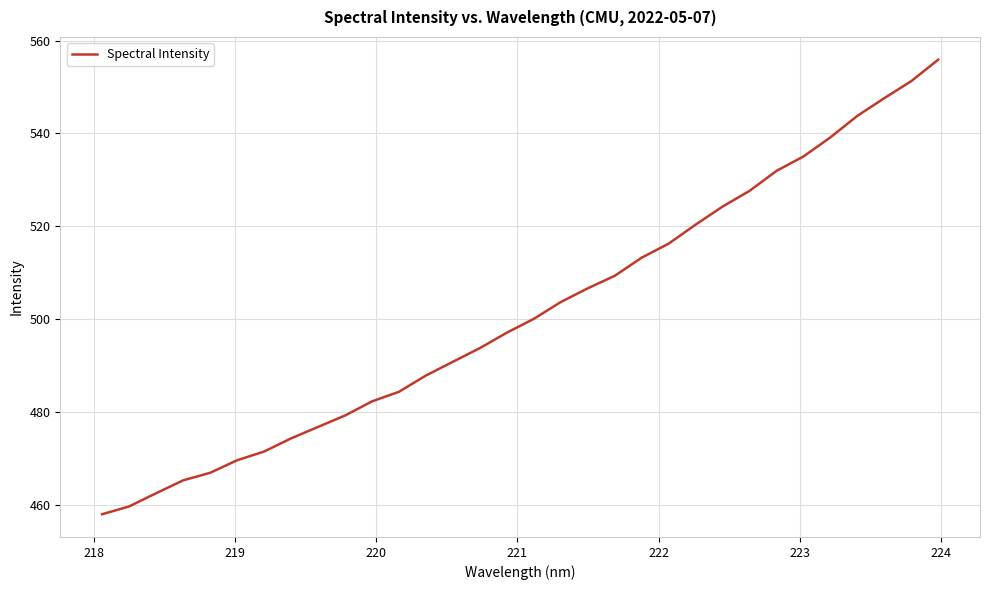

What is the smallest value displayed?

458.0